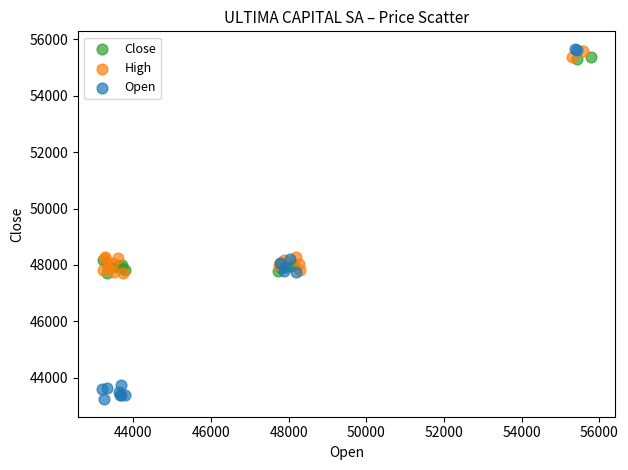

Which series contains the lowest Y value?

Open